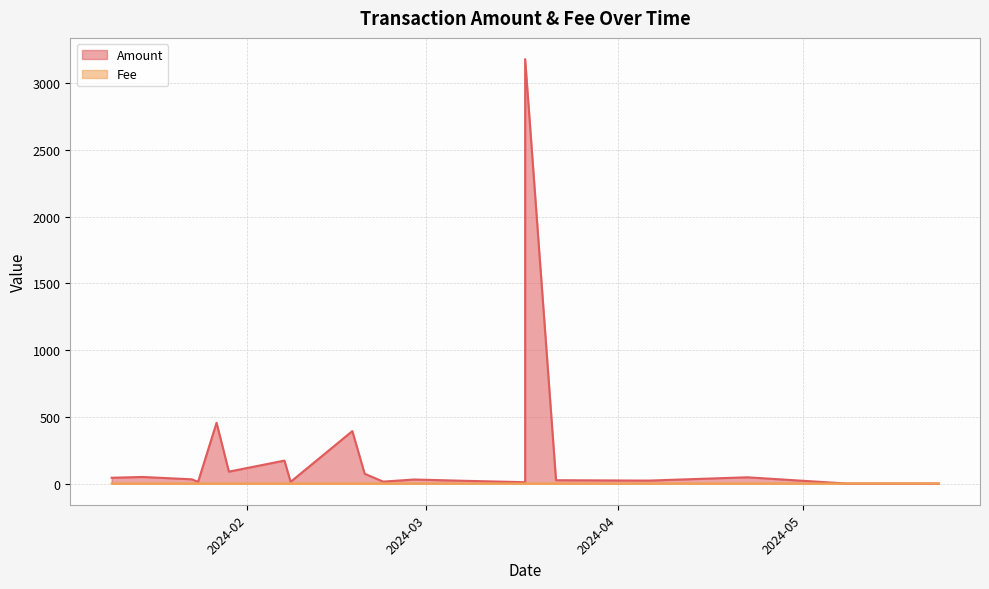

At which category does Fee reach its first local valley?

2024-03-07